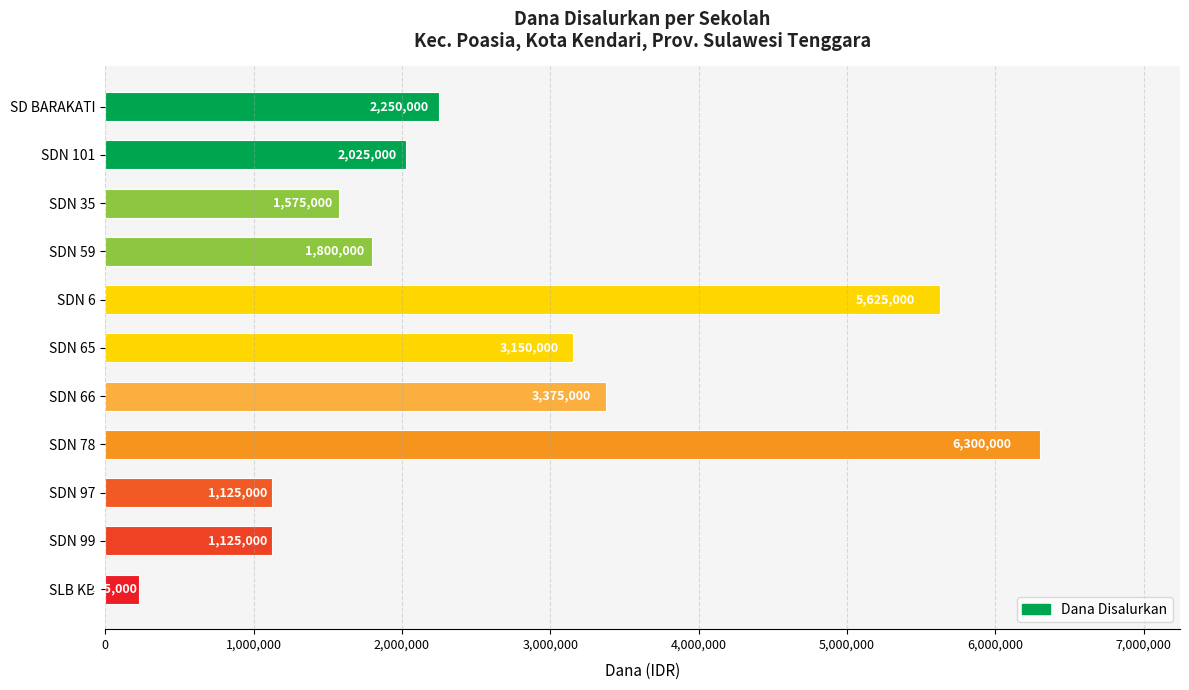

Approximately how many times larger is the value at SDN 99 compared to SLB KB?

5.0